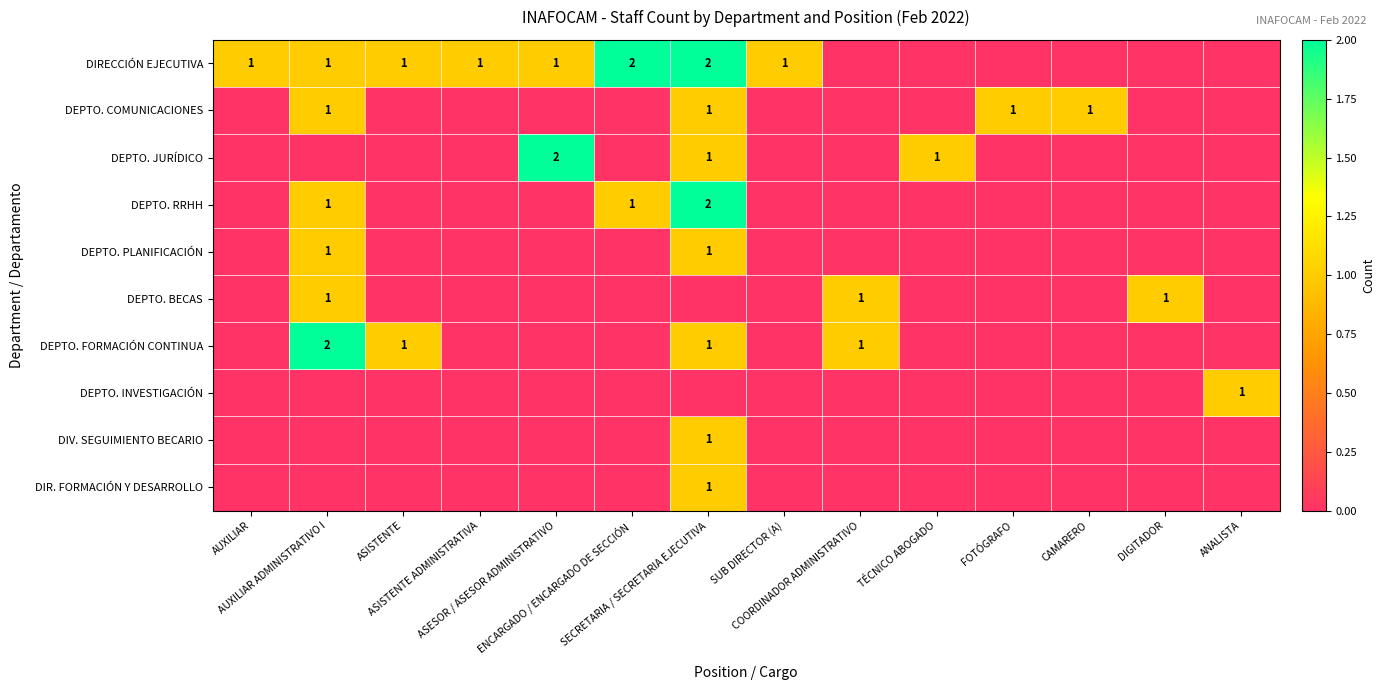

At how many categories does at least one series exceed 0?

14